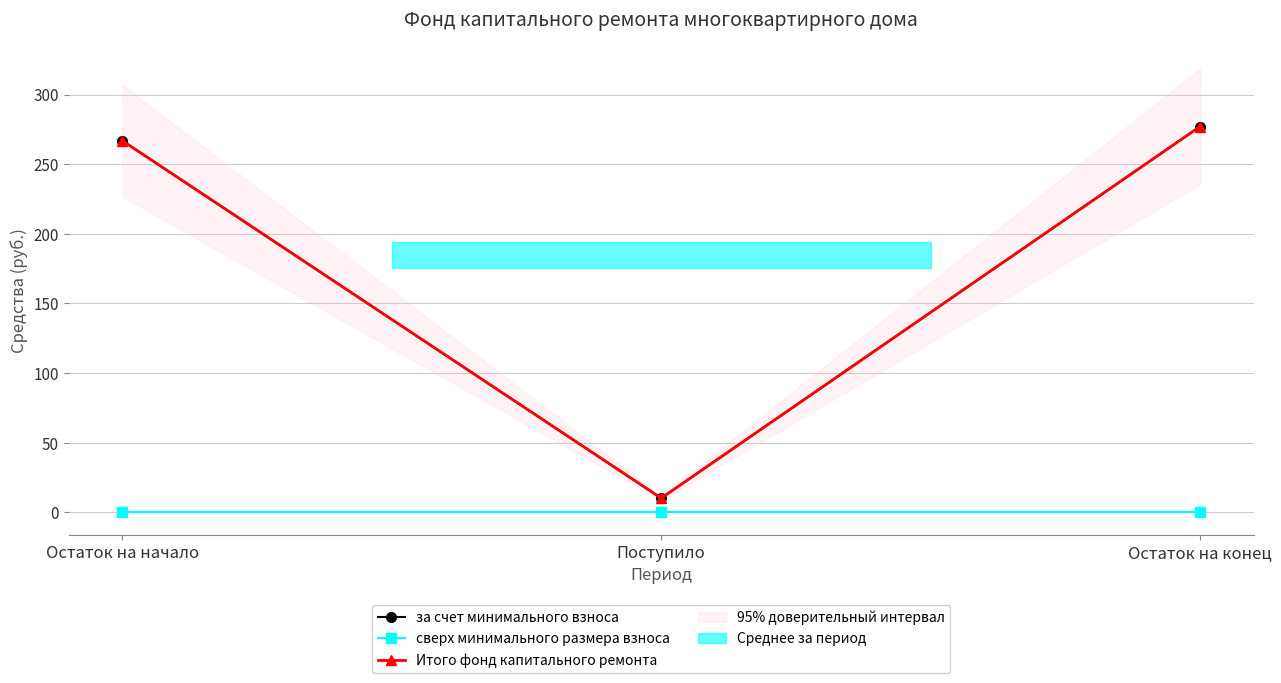

Reading left to right, what are all the values shown in this chart?

за счет минимального взноса: Остаток на начало=266.8	Поступило=10.2	Остаток на конец=277.1
сверх минимального размера взноса: Остаток на начало=0.0	Поступило=0.0	Остаток на конец=0.0
Итого фонд капитального ремонта: Остаток на начало=266.8	Поступило=10.2	Остаток на конец=277.1